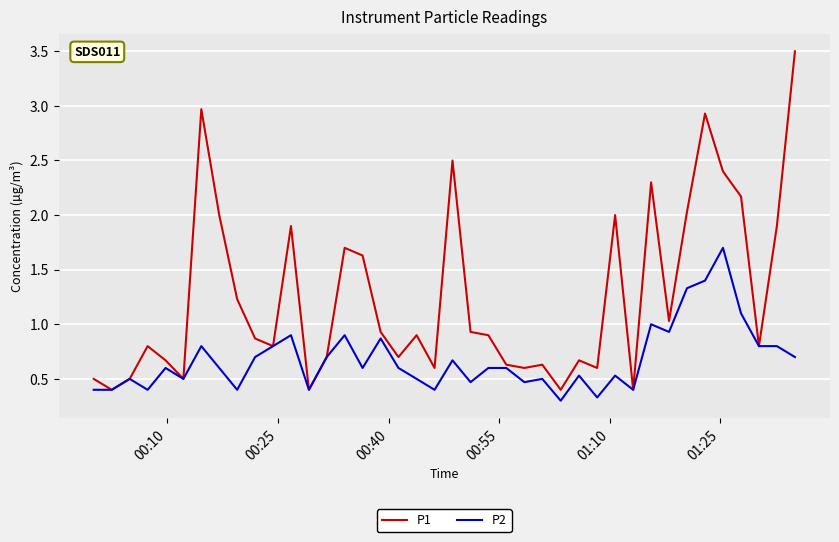

Rank the series by their maximum value, from highest to lowest.

P1, P2